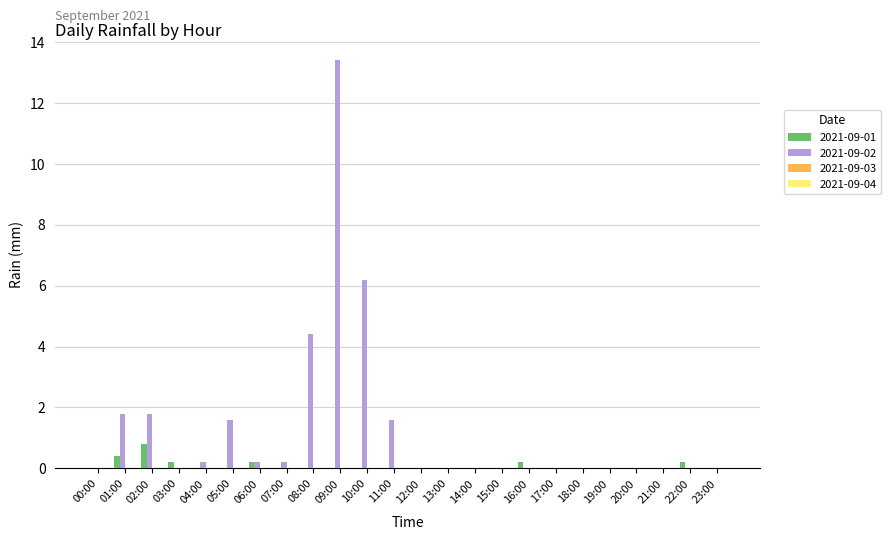

Does the chart contain stacked bars?

No